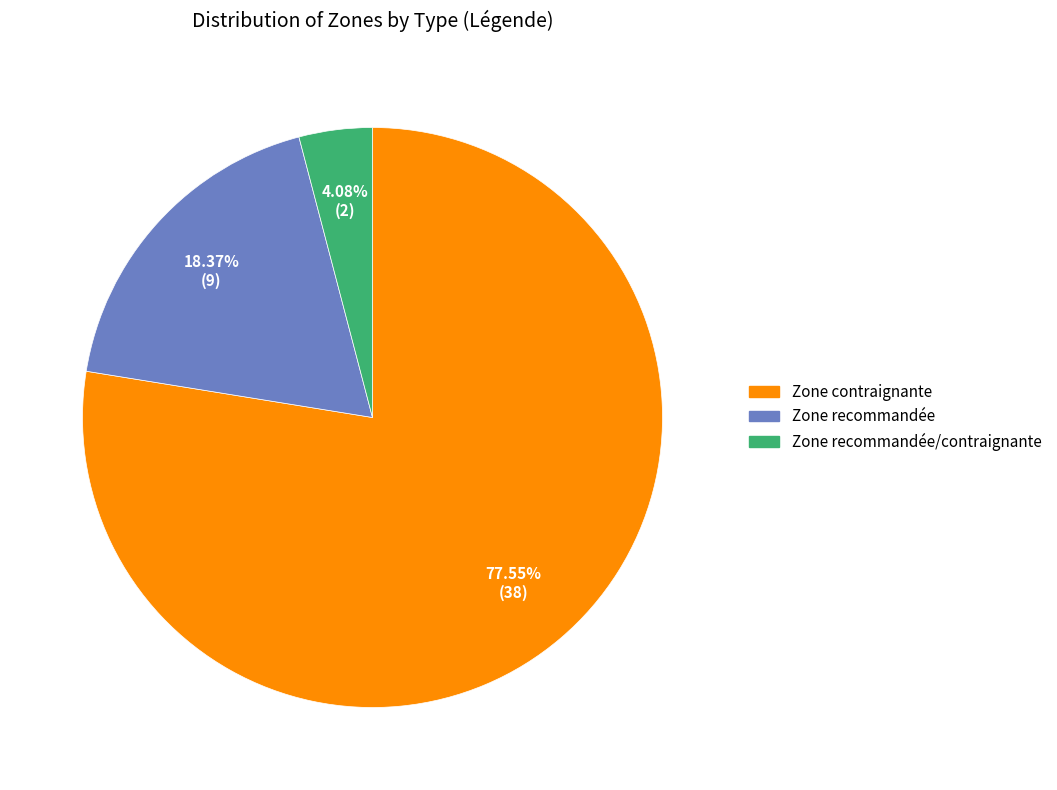

Does any single category account for the majority?

Yes